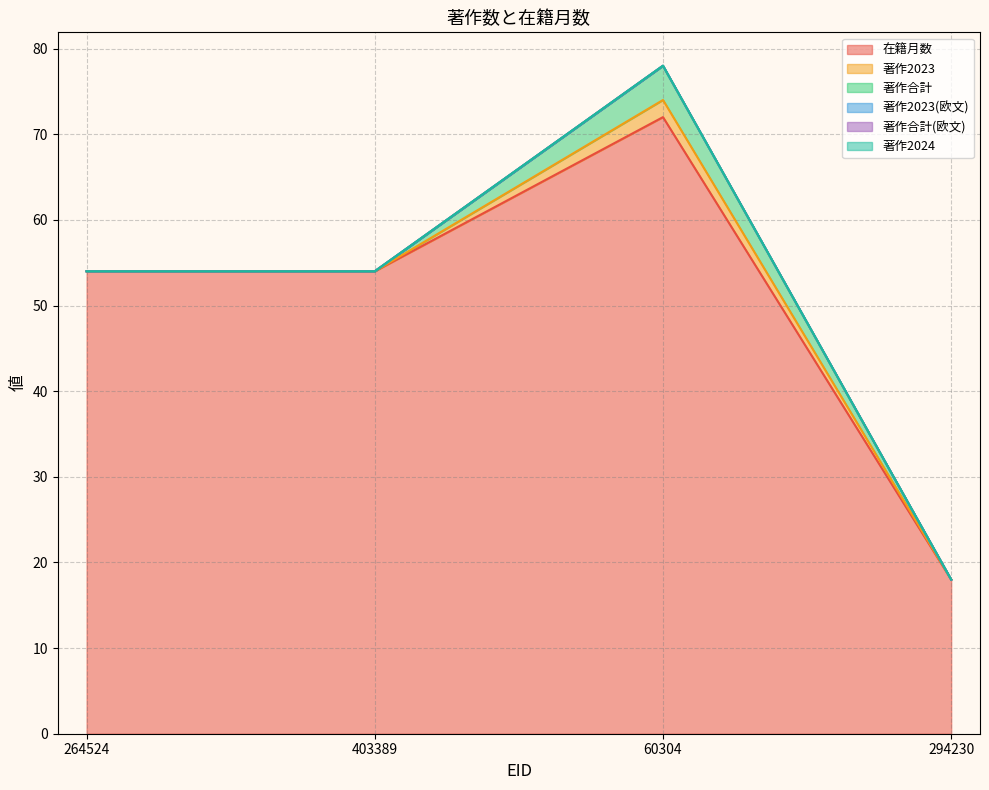

What is the minimum value for 在籍月数?

18